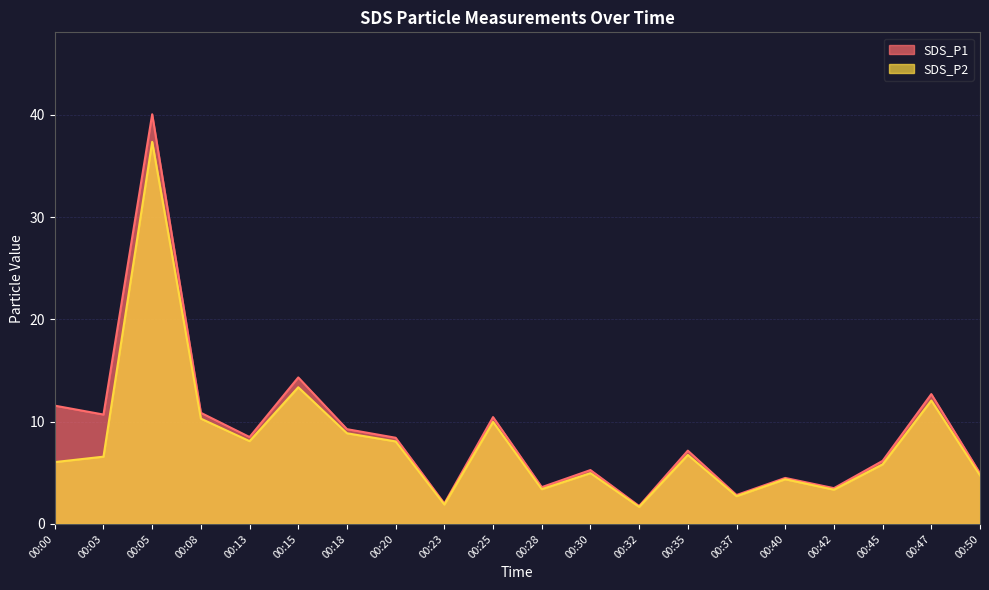

What is the value of the SDS_P2 point at the 20th from the left?

4.8